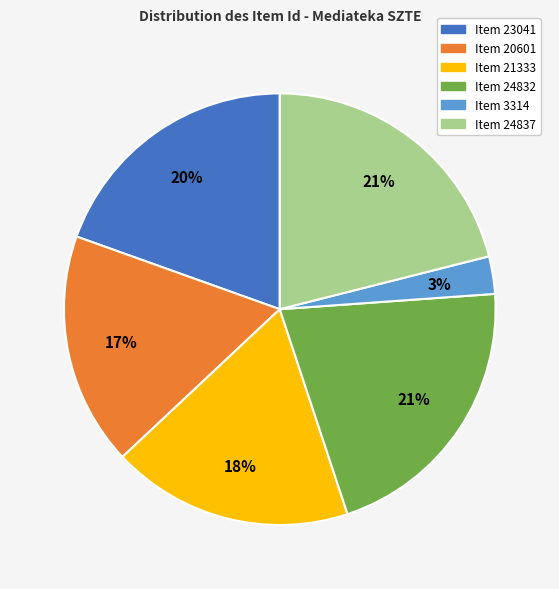

To the nearest percent, what is the average slice percentage?

17%